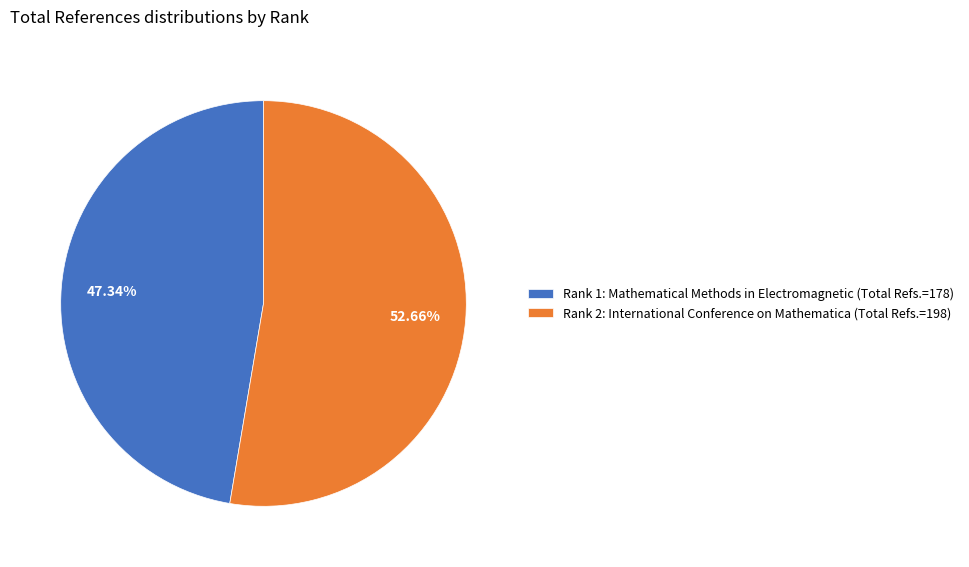

Is the sum of Rank 1: Mathematical Methods in Electromagnetic (Total Refs.=178) and Rank 2: International Conference on Mathematica (Total Refs.=198) greater than half?

Yes